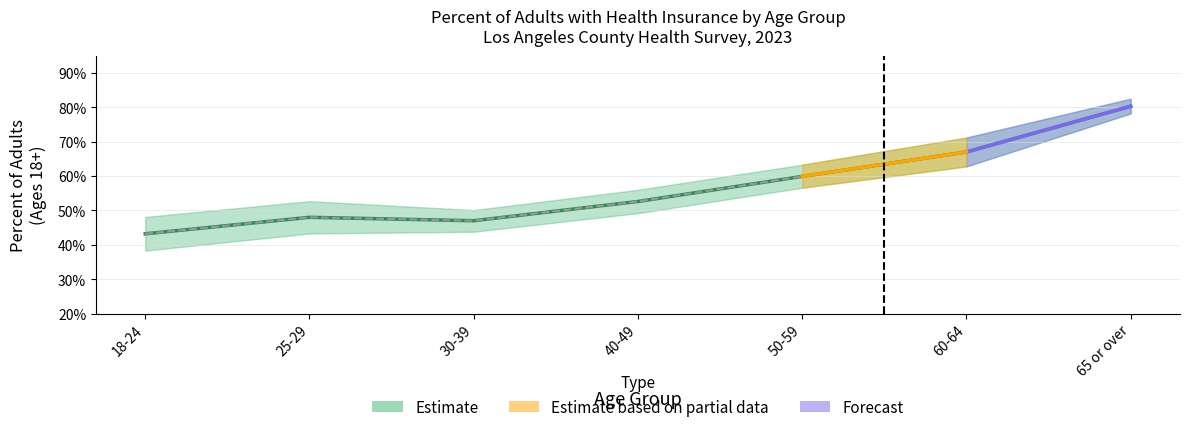

What is the label of the 7th point from the right?

18-24